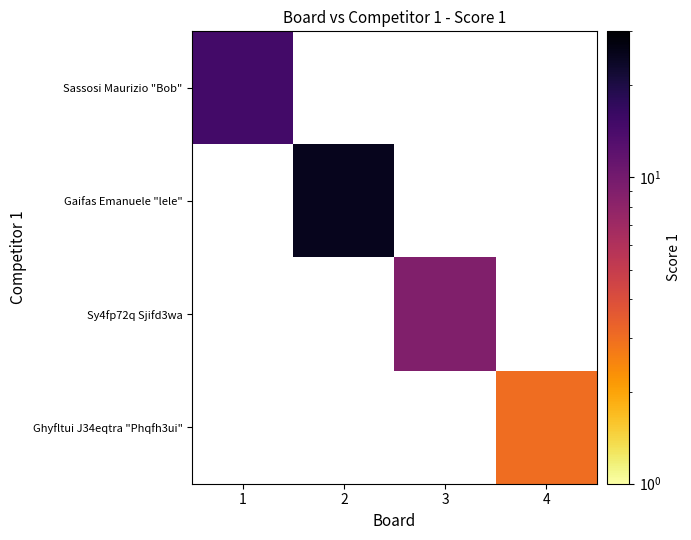

At which category does the chart reach its minimum across all series?

4